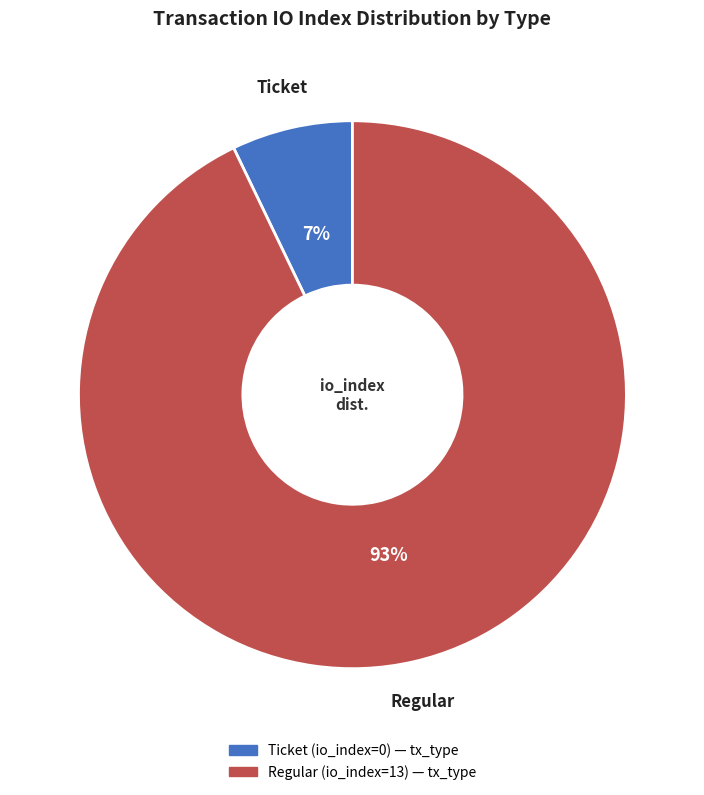

Between Regular (io_index=13) and Ticket (io_index=0), which is larger?

Regular (io_index=13)